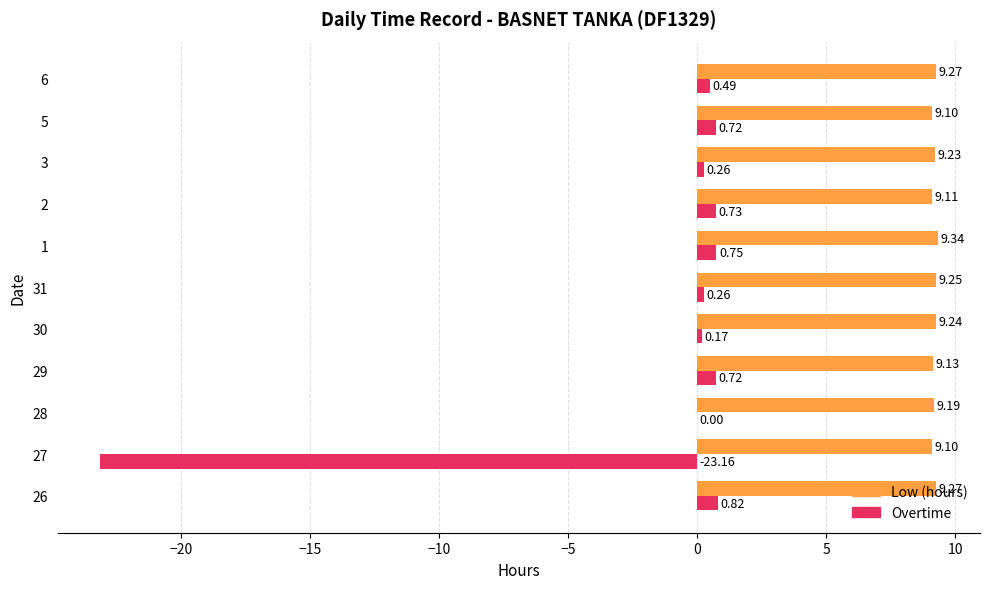

What is the total value across all series at 31?

9.5